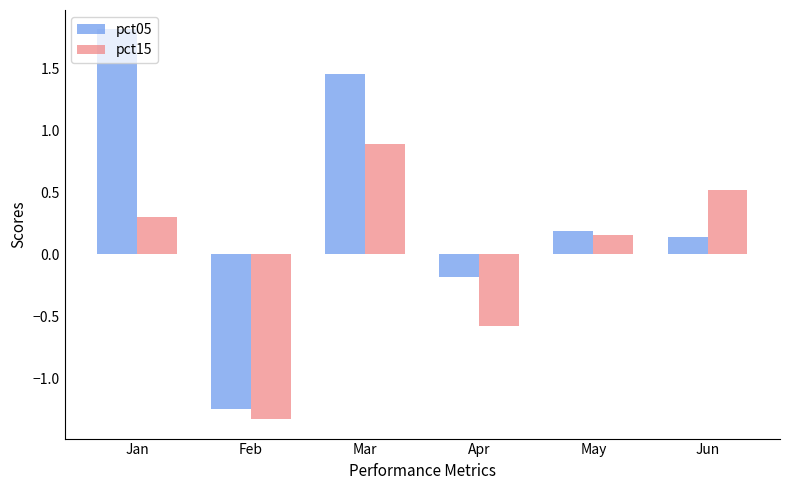

How many values in the pct15 series exceed 0?

4